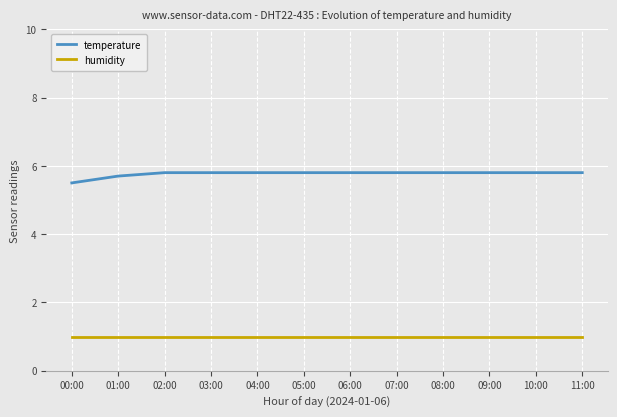

Is it true that humidity equals 1.6 at 09:00?

False